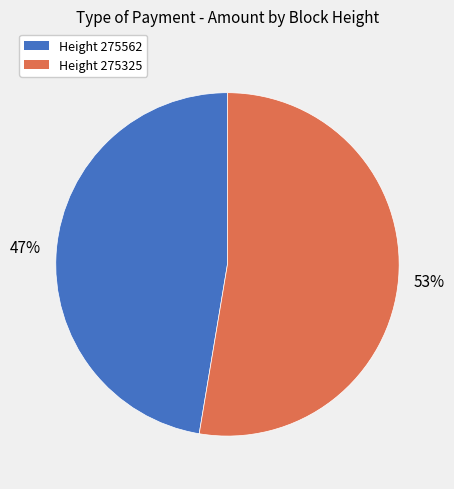

Rank the categories by value from lowest to highest.

Height 275562, Height 275325